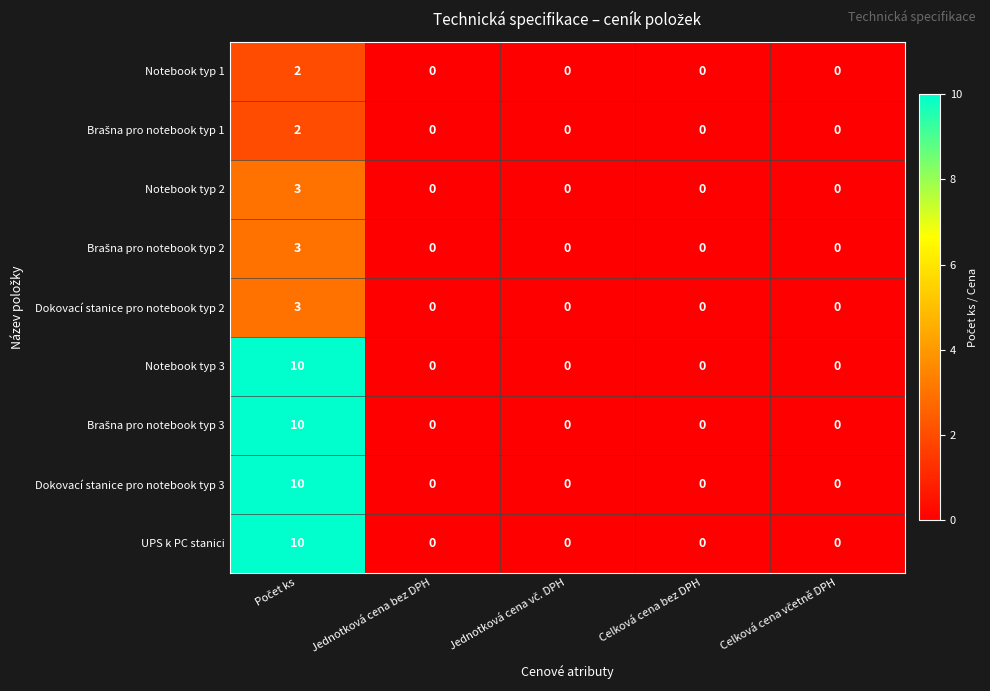

How many data points in Dokovací stanice pro notebook typ 3 are above 0?

1